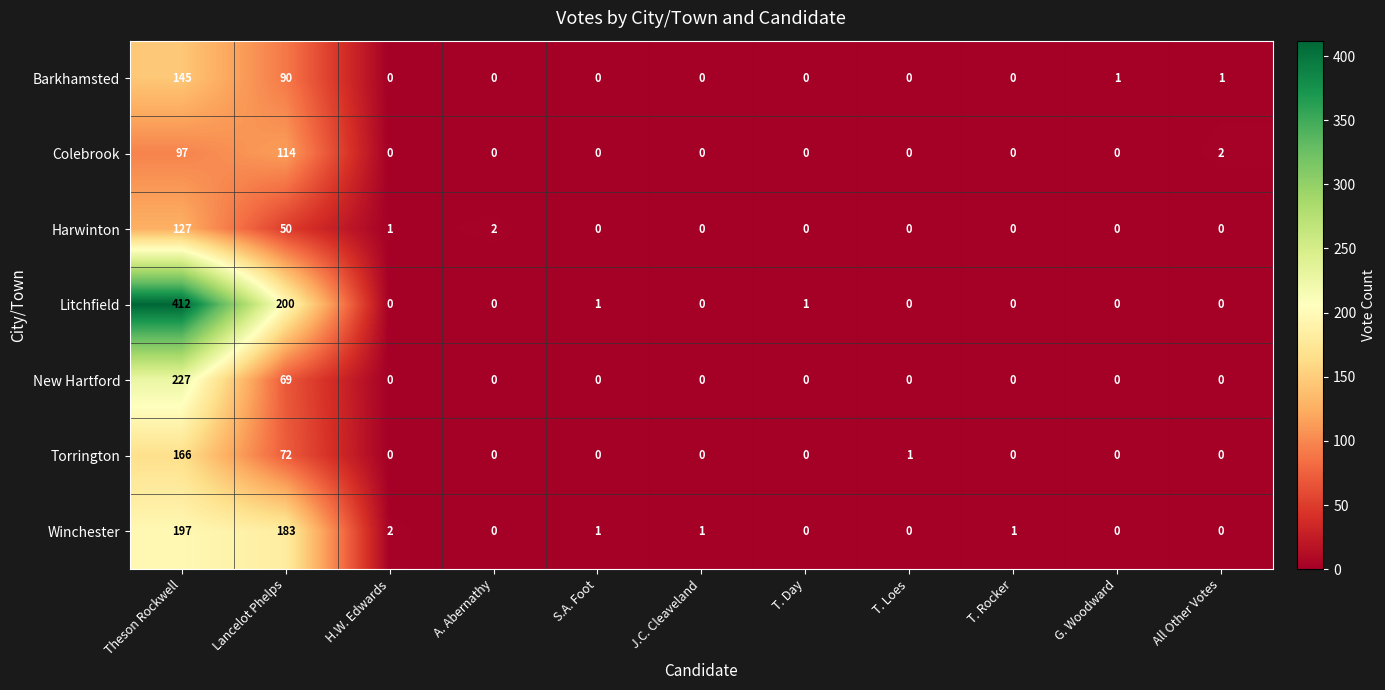

Which series has the widest spread of values?

Litchfield